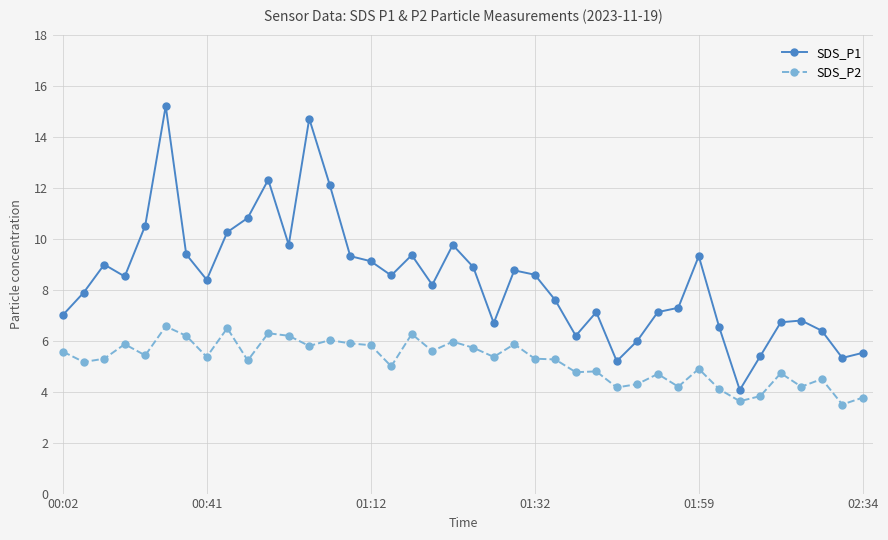

True or false: SDS_P2 and SDS_P1 intersect in this chart.

False